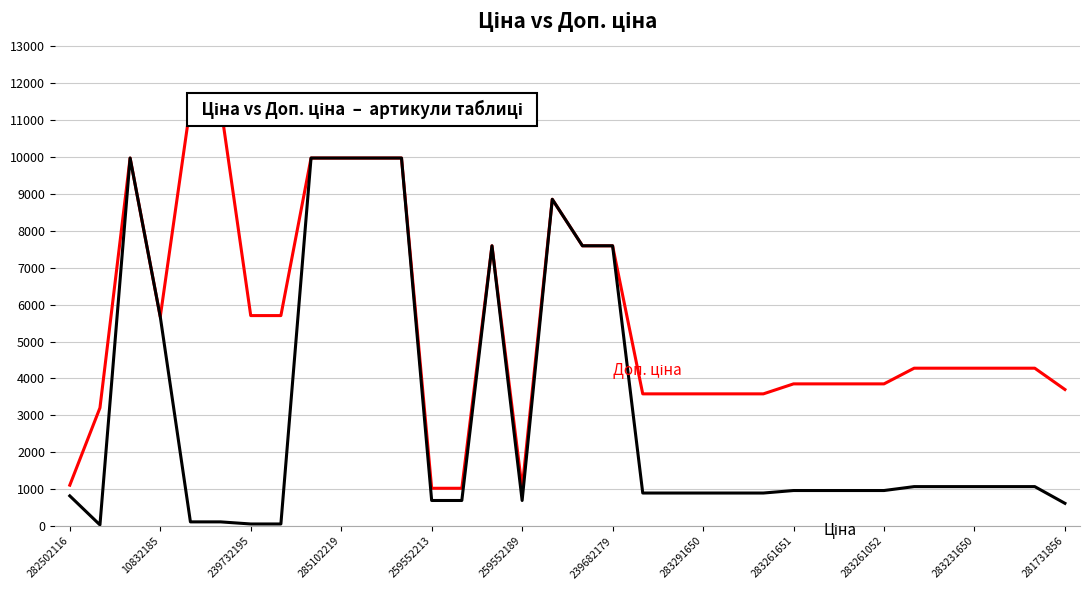

In Ціна, how many points are lower than both neighbors (excluding endpoints)?

2